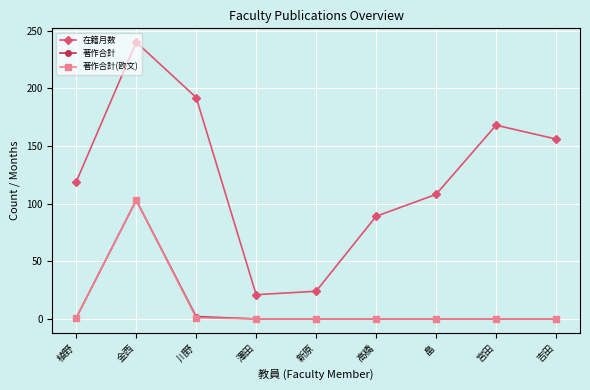

What is the approximate value of 在籍月数 at 金西?

240